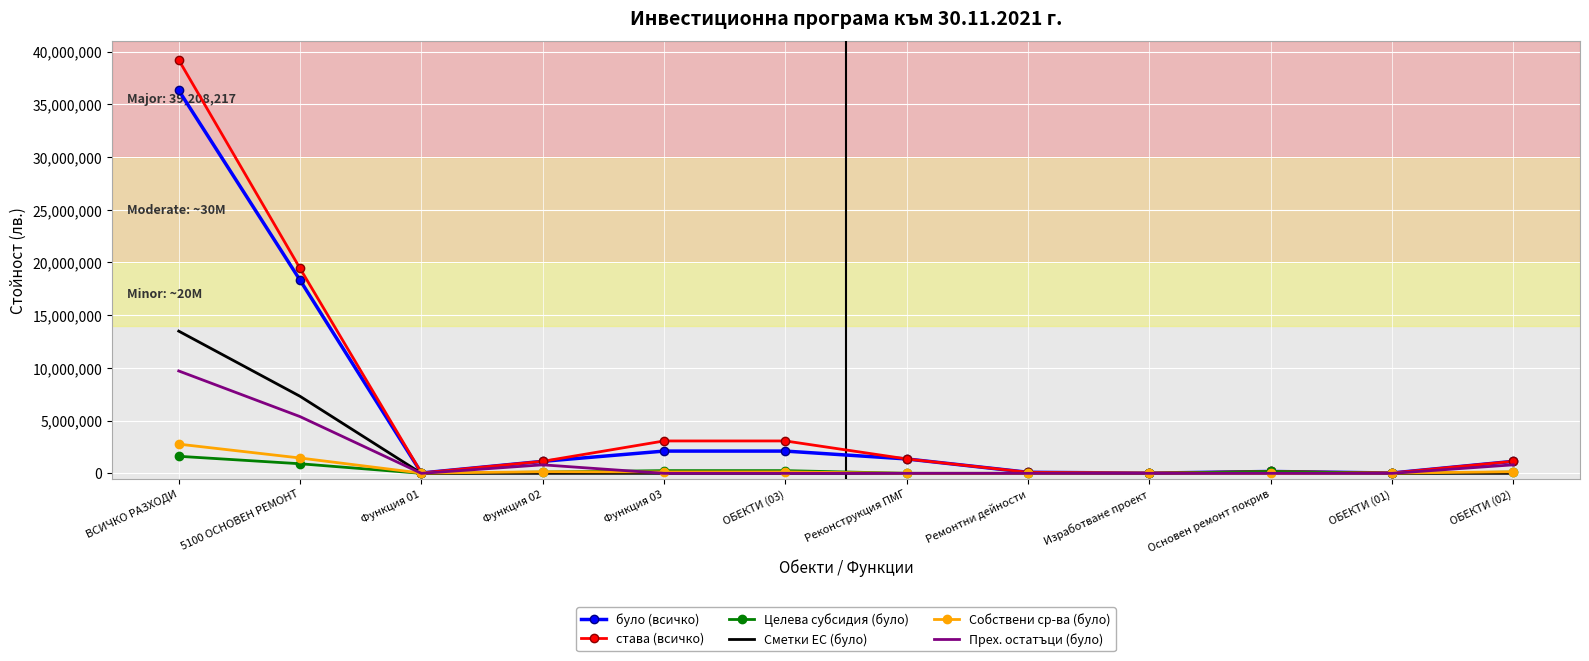

Is the value of було (всичко) at ВСИЧКО РАЗХОДИ greater than the value of Целева субсидия (було) at Функция 02?

Yes